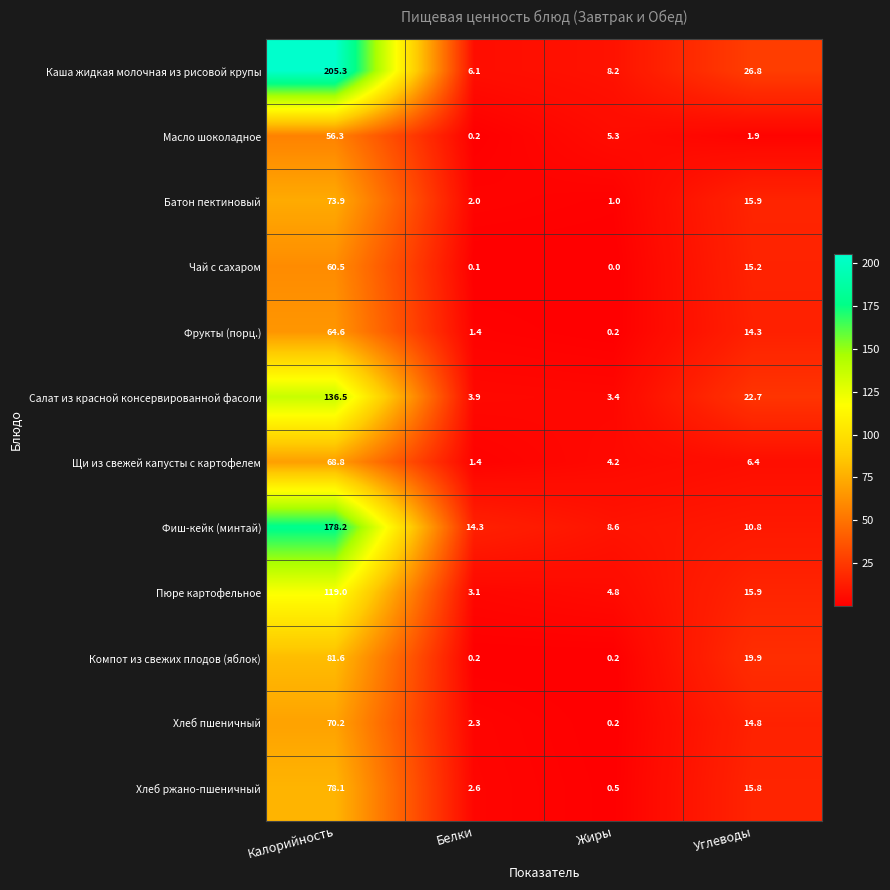

What is the spread (max minus min) of values at Жиры?

8.6